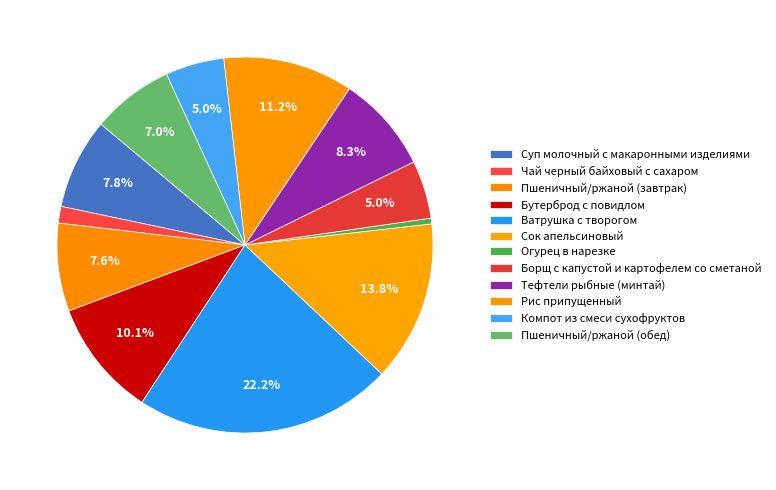

To the nearest percent, what is the difference between the Сок апельсиновый and Бутерброд с повидлом slice percentages?

4%